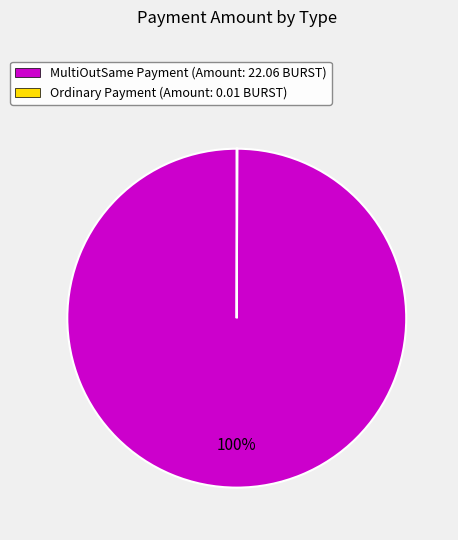

Does MultiOutSame Payment (Amount: 22.06 BURST) represent more than half of the total?

Yes